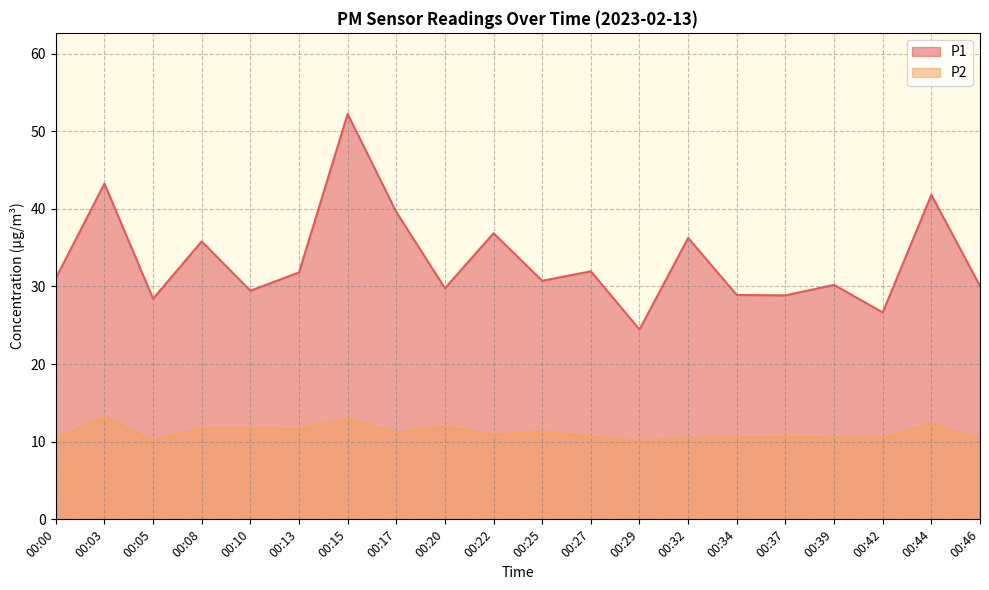

Is it true that P2 equals 5.5 at 00:08?

False